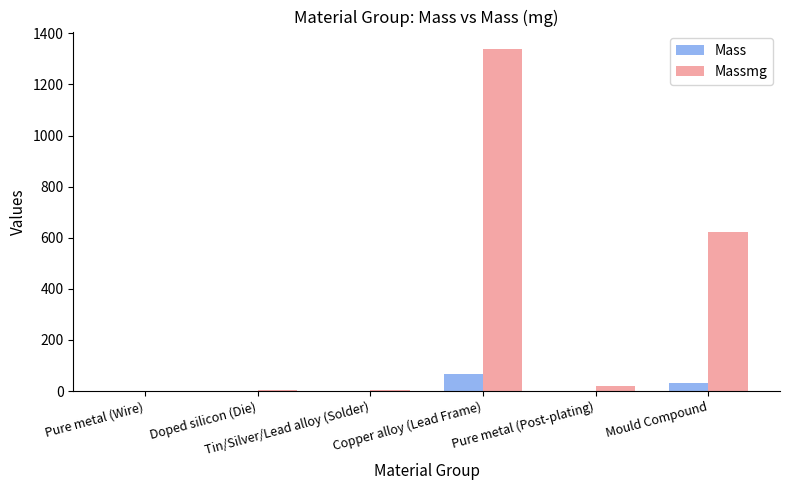

How many data points in Mass are above 1?

3